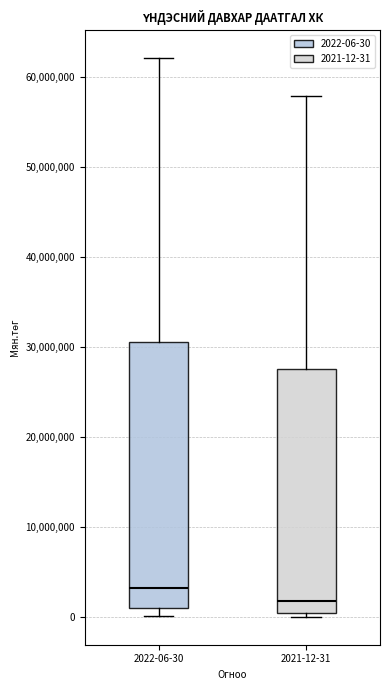

Comparing the boxes themselves (not the whiskers), which one is the tallest?

2022-06-30